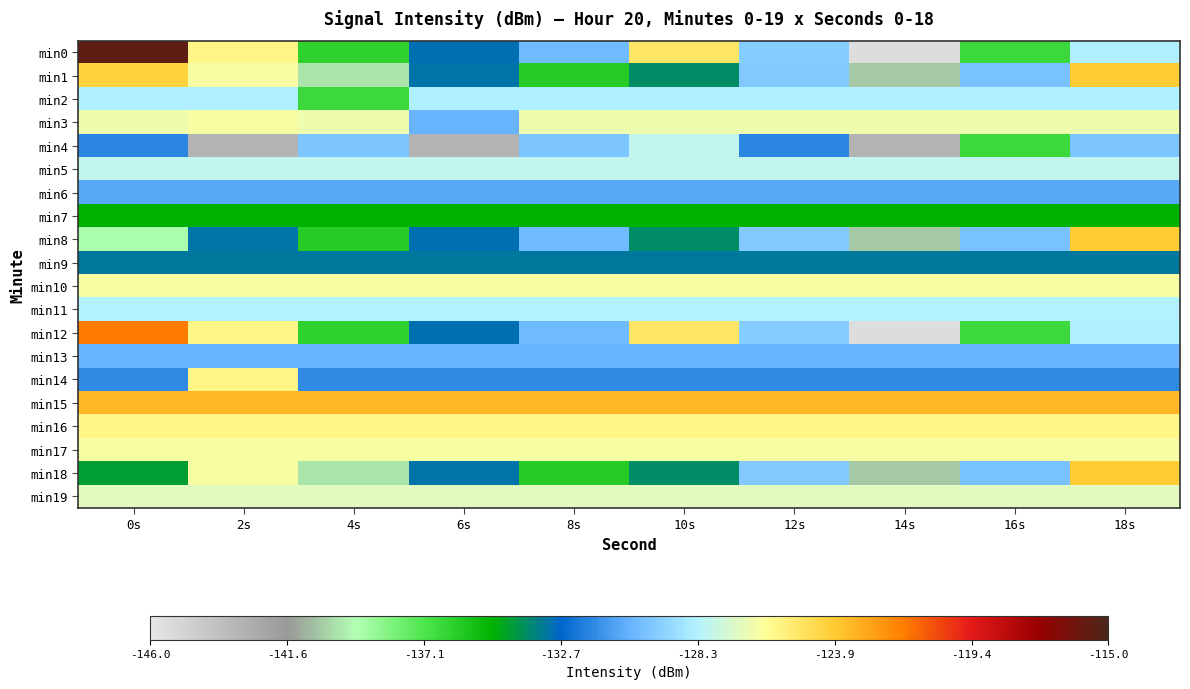

Count the number of categories in the chart.

10